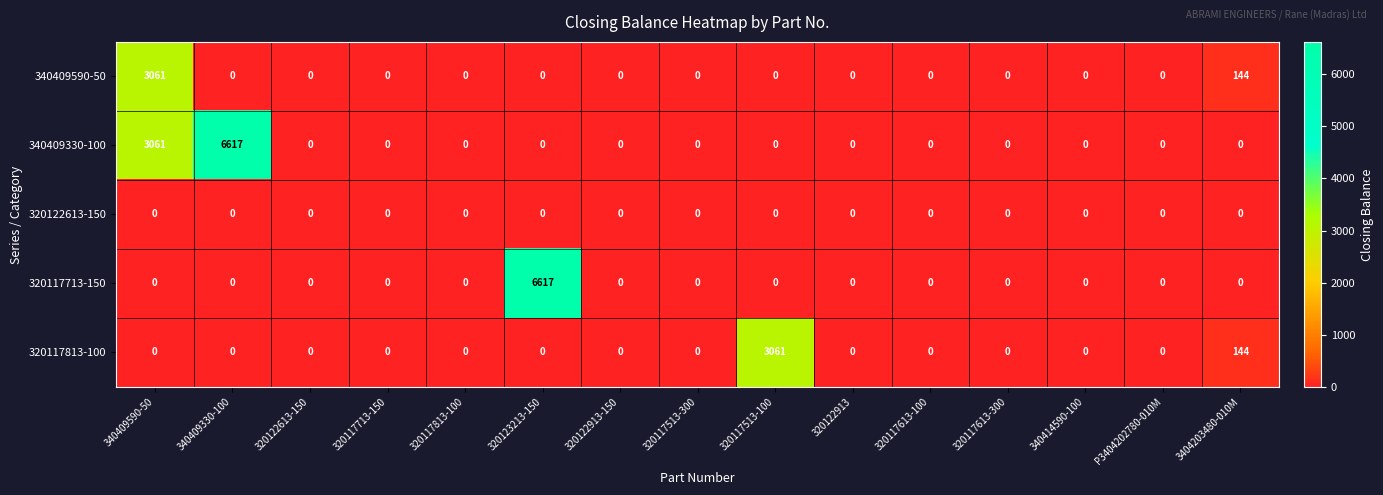

At how many categories does at least one series exceed 2847?

4